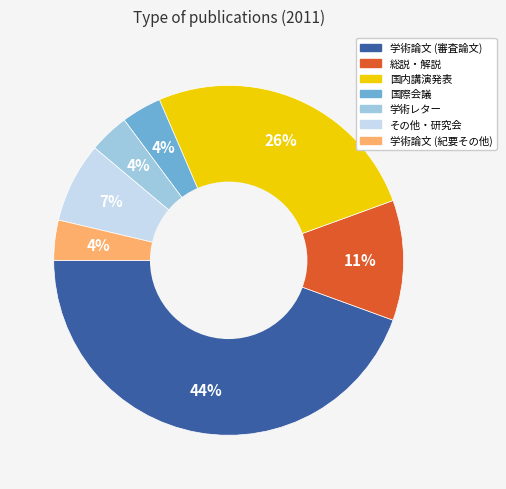

Does 学術論文 (審査論文) represent more than half of the total?

No